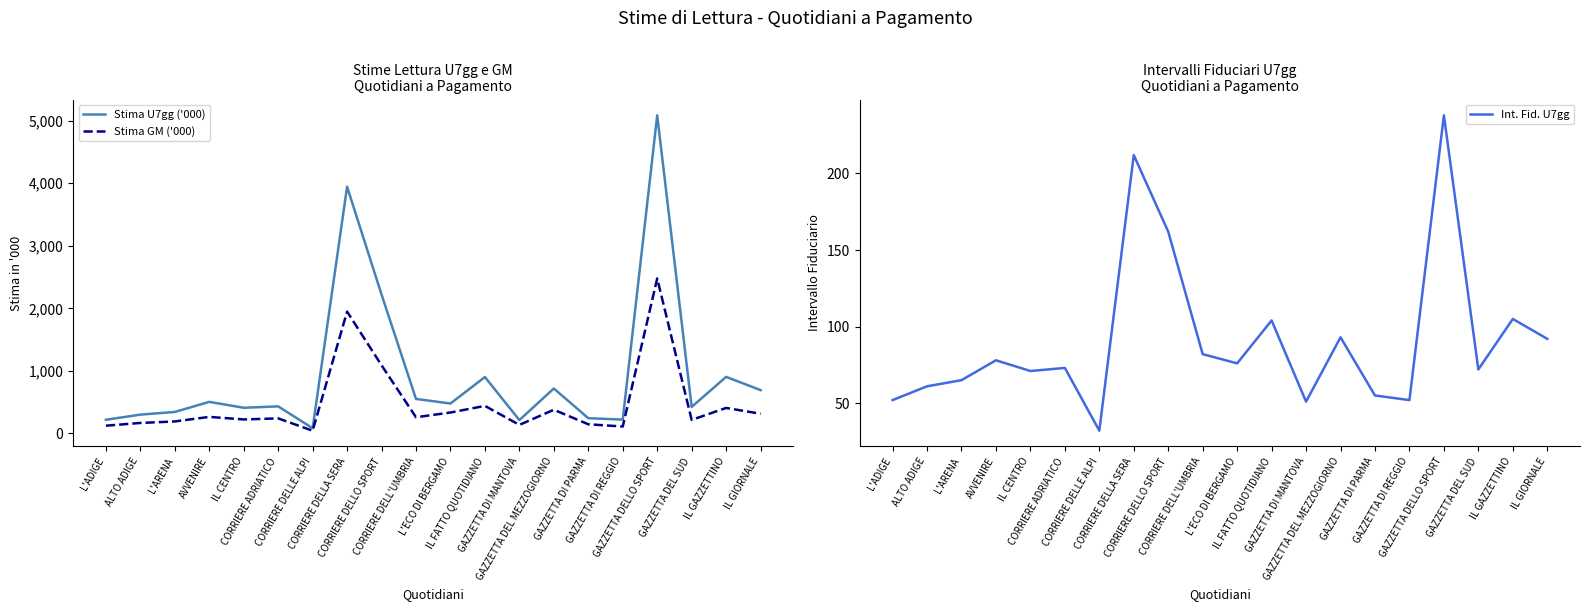

Reading right to left, what are all the values shown in this chart?

Stima U7gg ('000): IL GIORNALE=693	IL GAZZETTINO=905	GAZZETTA DEL SUD=424	GAZZETTA DELLO SPORT=5087	GAZZETTA DI REGGIO=222	GAZZETTA DI PARMA=244	GAZZETTA DEL MEZZOGIORNO=719	GAZZETTA DI MANTOVA=214	IL FATTO QUOTIDIANO=902	L'ECO DI BERGAMO=479	CORRIERE DELL'UMBRIA=552	CORRIERE DELLO SPORT=2221	CORRIERE DELLA SERA=3945	CORRIERE DELLE ALPI=84	CORRIERE ADRIATICO=433	IL CENTRO=411	AVVENIRE=505	L'ARENA=344	ALTO ADIGE=301	L'ADIGE=219
Stima GM ('000): IL GIORNALE=315	IL GAZZETTINO=408	GAZZETTA DEL SUD=217	GAZZETTA DELLO SPORT=2478	GAZZETTA DI REGGIO=111	GAZZETTA DI PARMA=147	GAZZETTA DEL MEZZOGIORNO=379	GAZZETTA DI MANTOVA=137	IL FATTO QUOTIDIANO=441	L'ECO DI BERGAMO=335	CORRIERE DELL'UMBRIA=259	CORRIERE DELLO SPORT=1090	CORRIERE DELLA SERA=1948	CORRIERE DELLE ALPI=44	CORRIERE ADRIATICO=241	IL CENTRO=224	AVVENIRE=265	L'ARENA=192	ALTO ADIGE=168	L'ADIGE=124
Int. Fid. U7gg: IL GIORNALE=92	IL GAZZETTINO=105	GAZZETTA DEL SUD=72	GAZZETTA DELLO SPORT=238	GAZZETTA DI REGGIO=52	GAZZETTA DI PARMA=55	GAZZETTA DEL MEZZOGIORNO=93	GAZZETTA DI MANTOVA=51	IL FATTO QUOTIDIANO=104	L'ECO DI BERGAMO=76	CORRIERE DELL'UMBRIA=82	CORRIERE DELLO SPORT=162	CORRIERE DELLA SERA=212	CORRIERE DELLE ALPI=32	CORRIERE ADRIATICO=73	IL CENTRO=71	AVVENIRE=78	L'ARENA=65	ALTO ADIGE=61	L'ADIGE=52